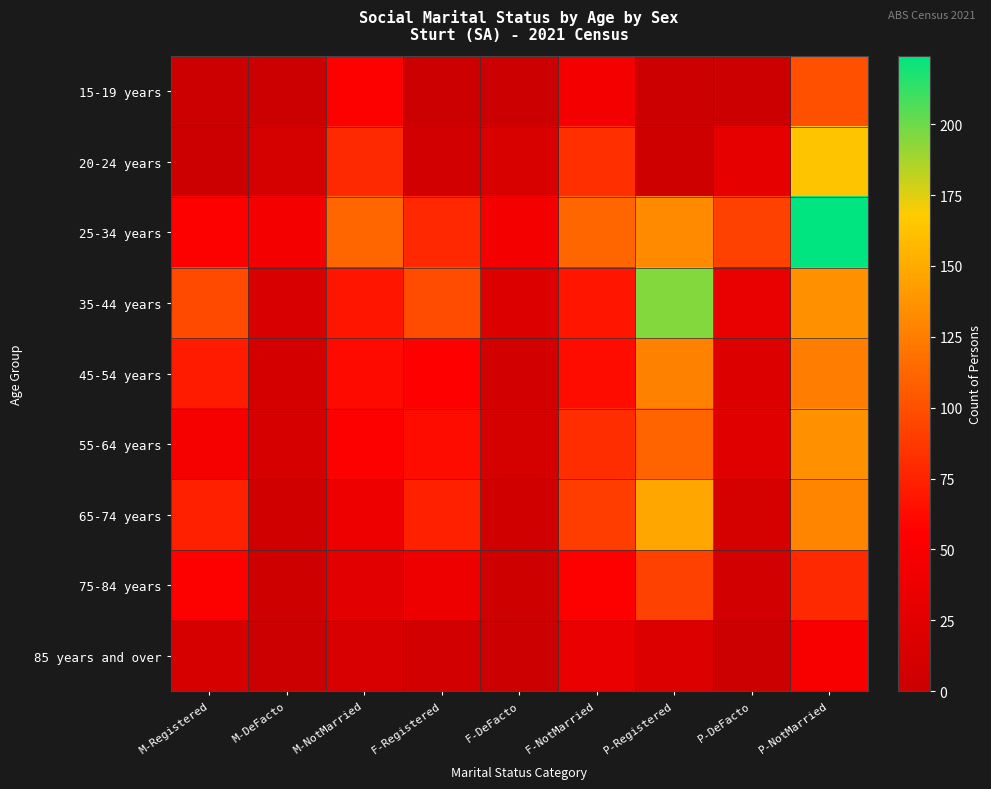

Rank the series at M-DeFacto from highest to lowest value.

25-34 years, 35-44 years, 55-64 years, 20-24 years, 45-54 years, 65-74 years, 75-84 years, 15-19 years, 85 years and over